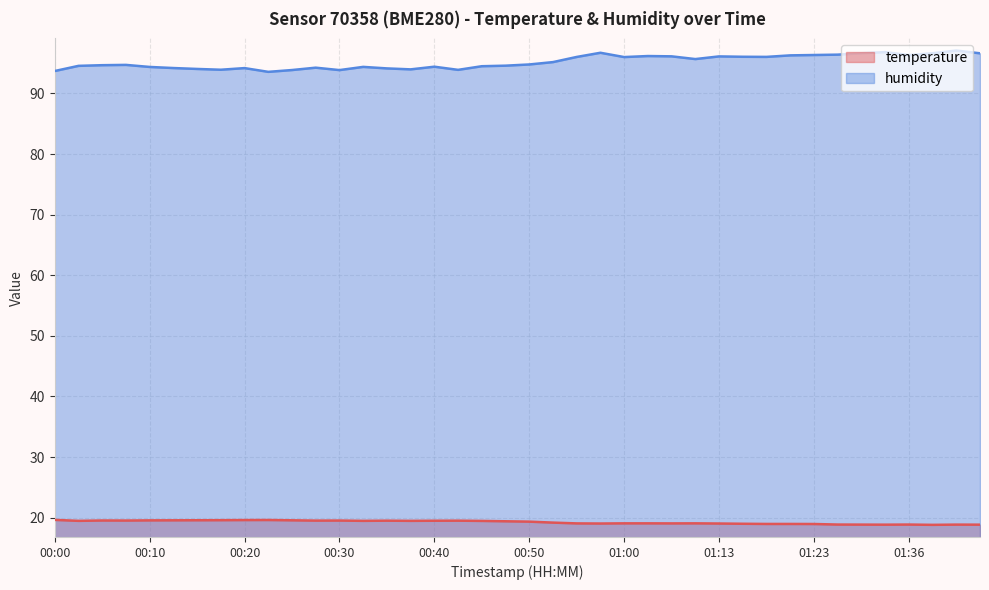

Which label corresponds to the smallest value in the chart?

01:38